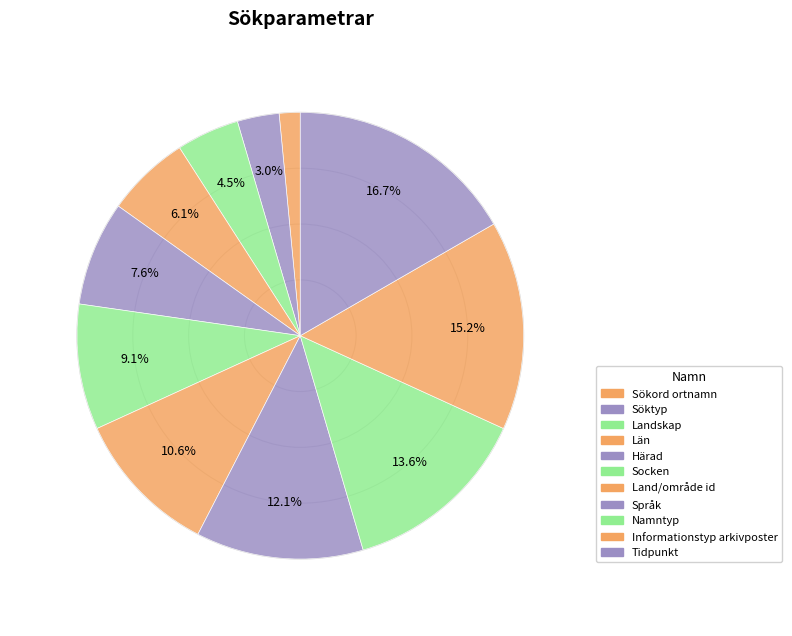

What percentage is the Namntyp slice, to the nearest percent?

14%